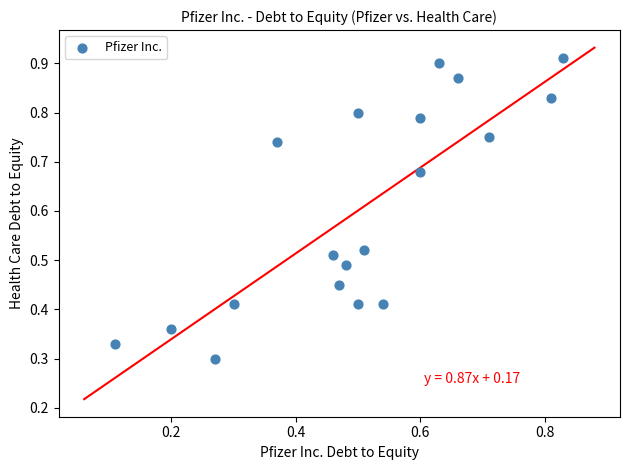

What is the range of Y values (max minus min)?

0.6